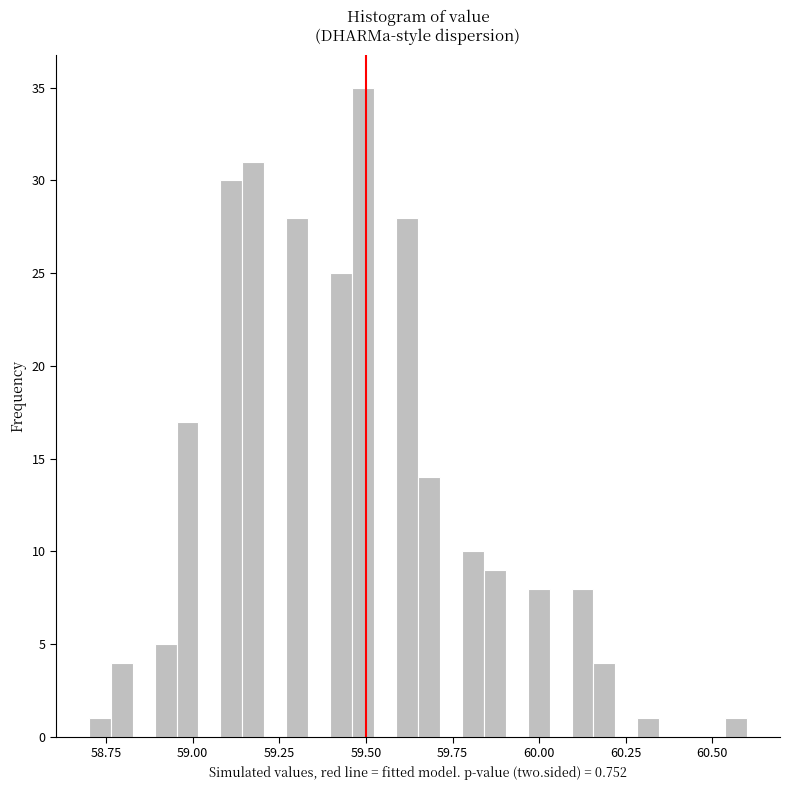

Read against the x-axis, roughly where is the centre of the tallest bar?

59.50